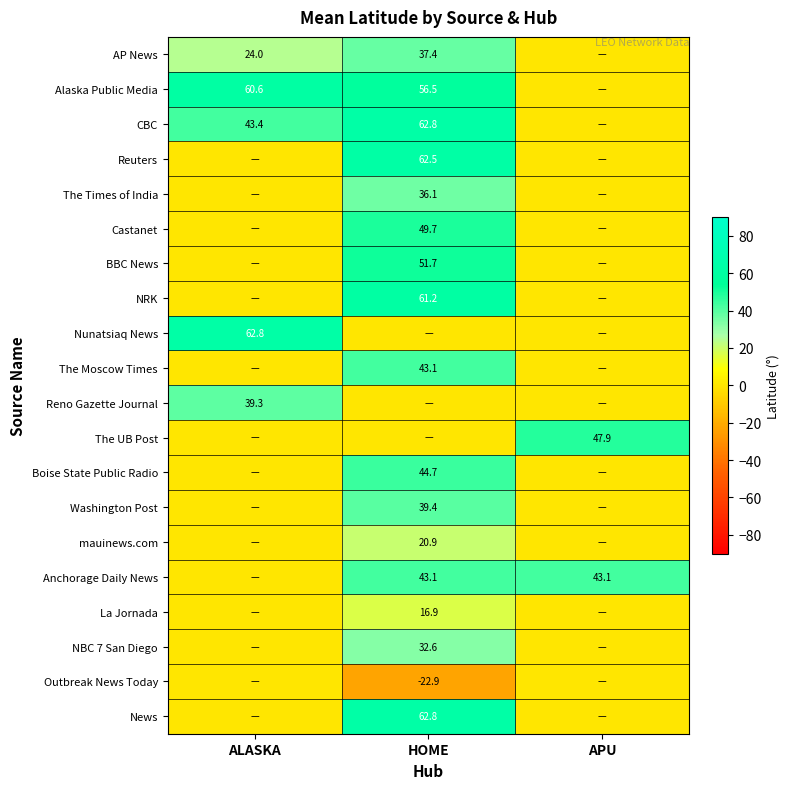

What is the difference between the AP News values at ALASKA and HOME?

13.4